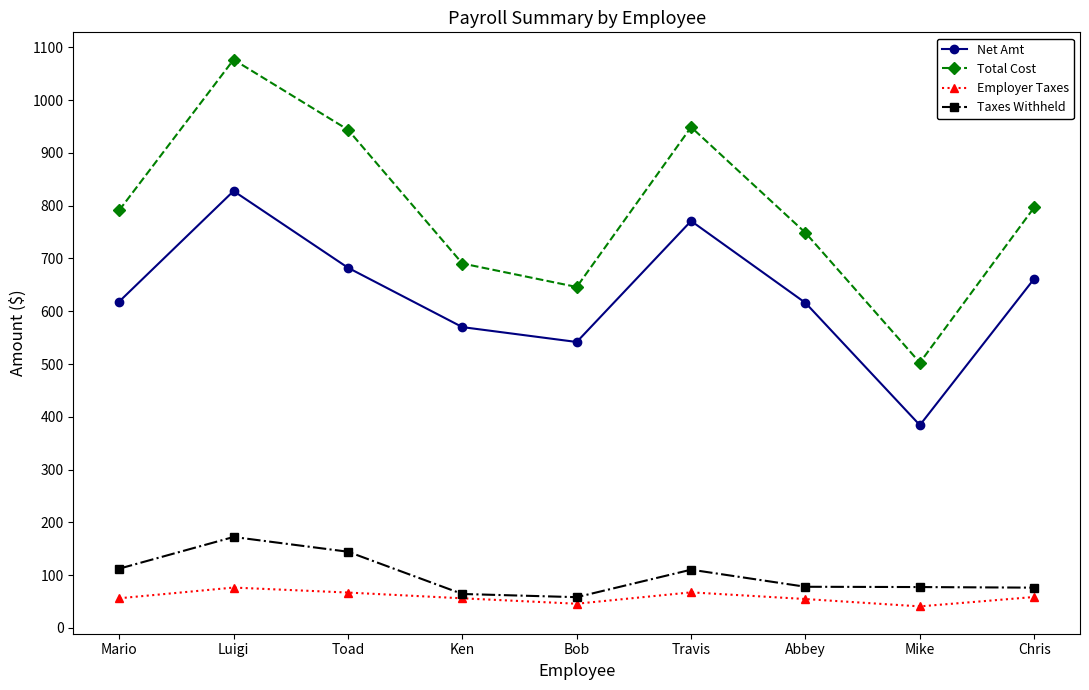

What is the greatest value displayed?

1076.5